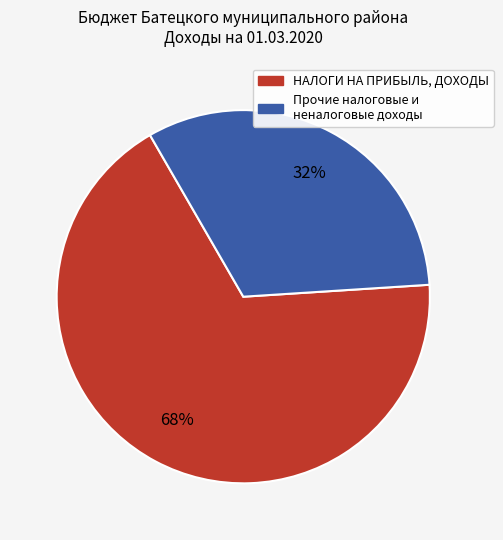

To the nearest percent, what is the average slice percentage?

50%